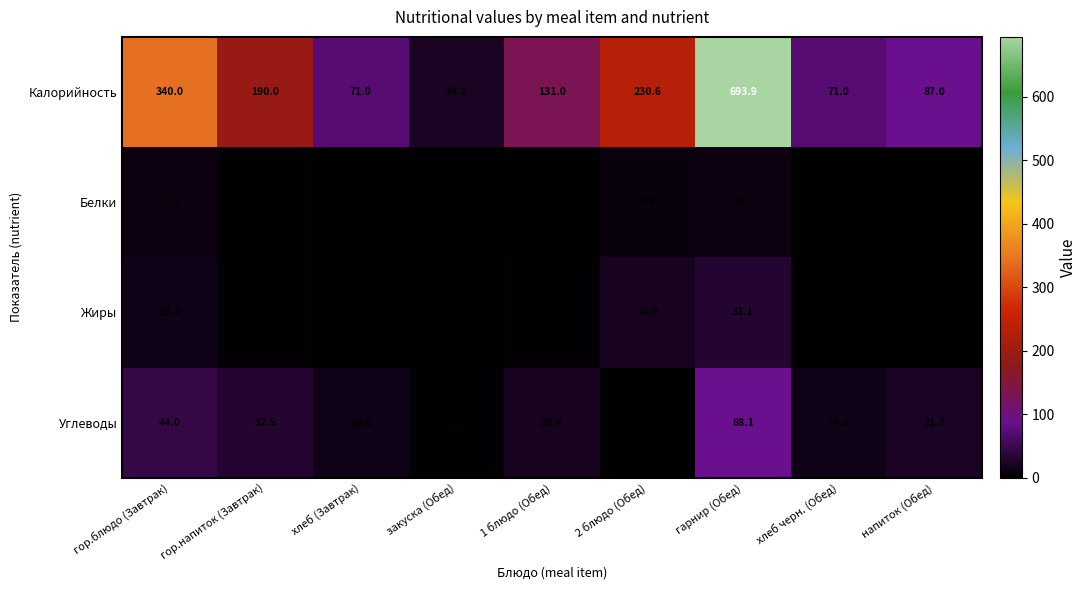

Read the Углеводы value at хлеб (Завтрак).

14.6